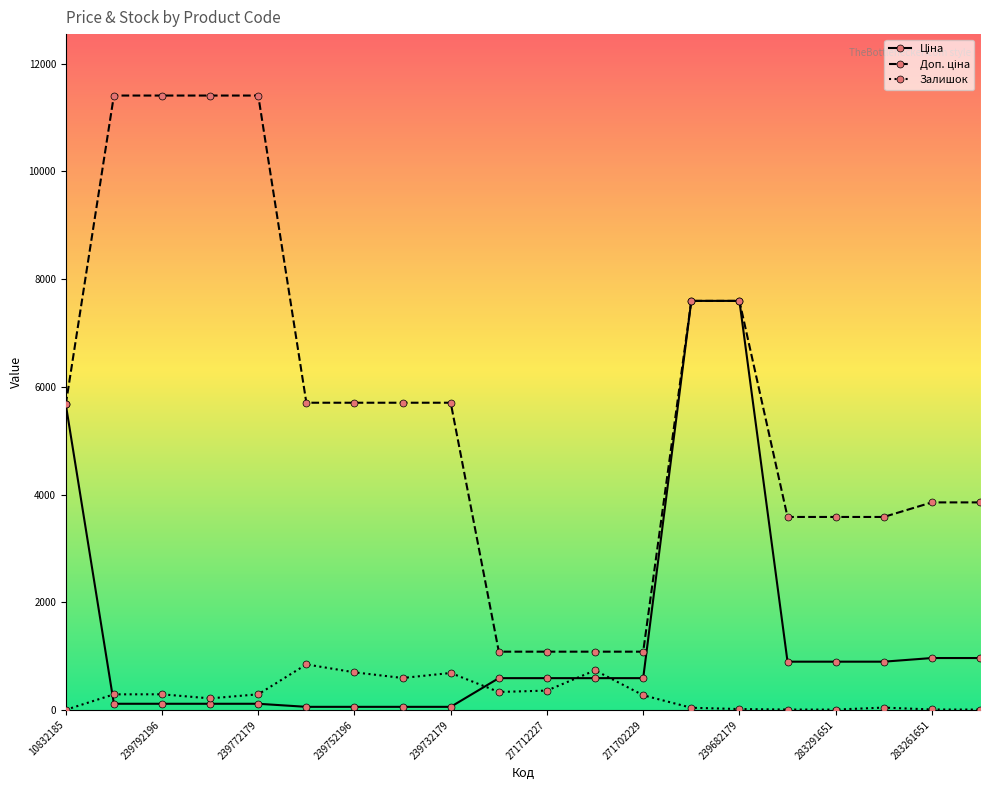

What is the greatest value displayed?

11410.0